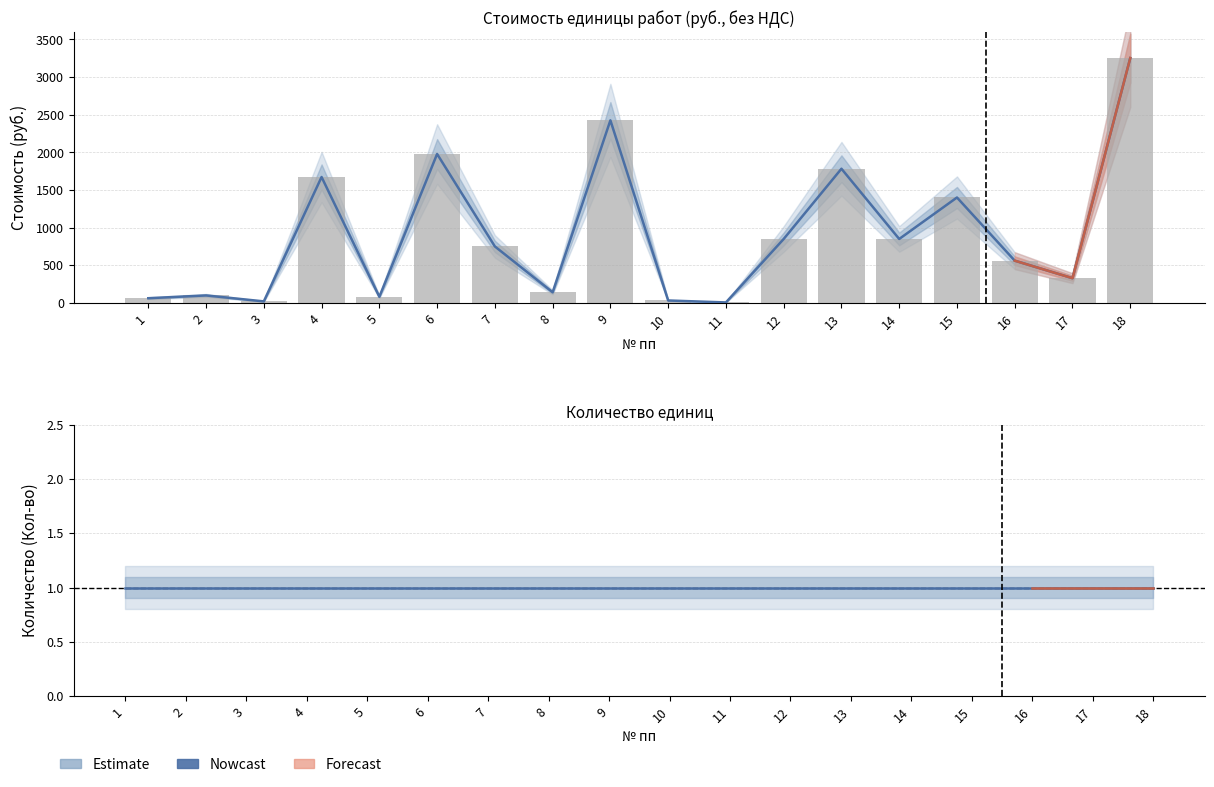

What is the greatest value displayed?

3253